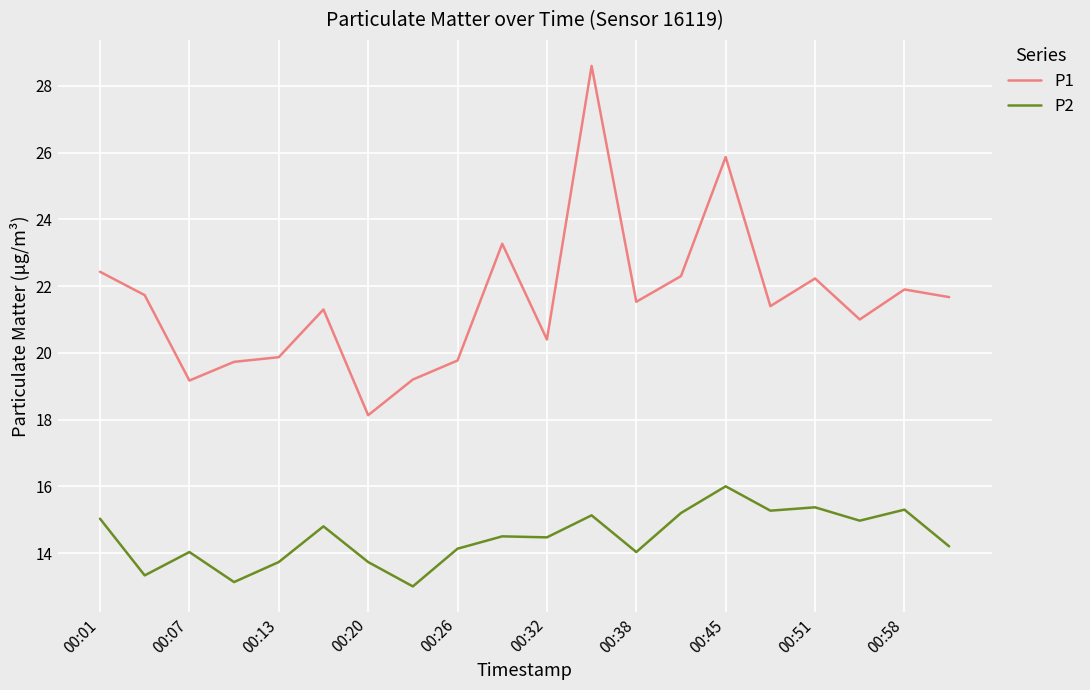

What is the smallest value displayed?

13.0